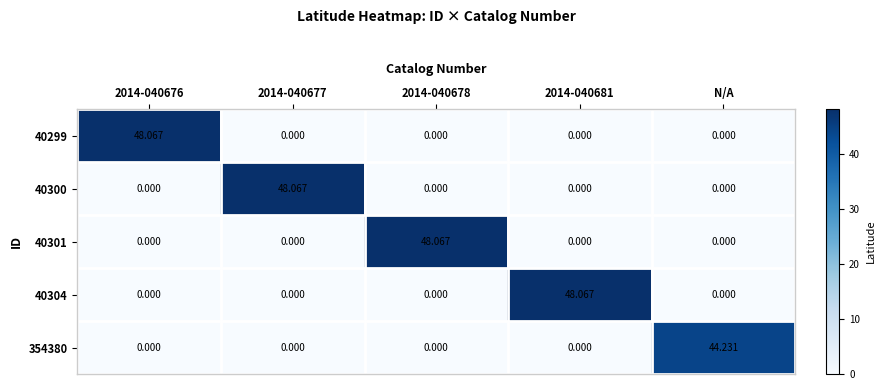

Is the value of 40304 at 2014-040681 greater than the value of 40299 at N/A?

Yes